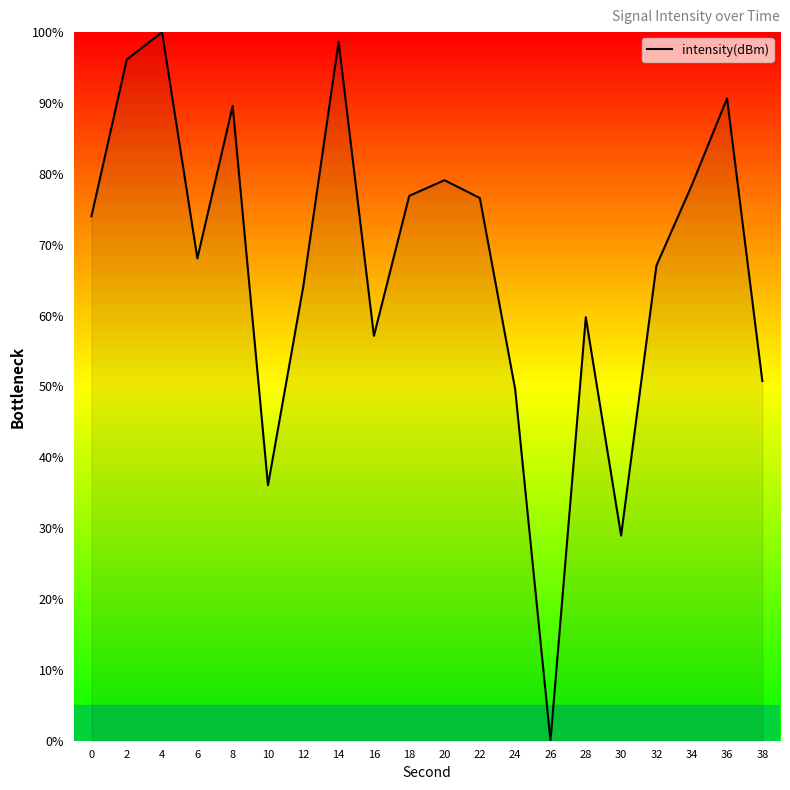

At which category does the chart reach its minimum across all series?

26